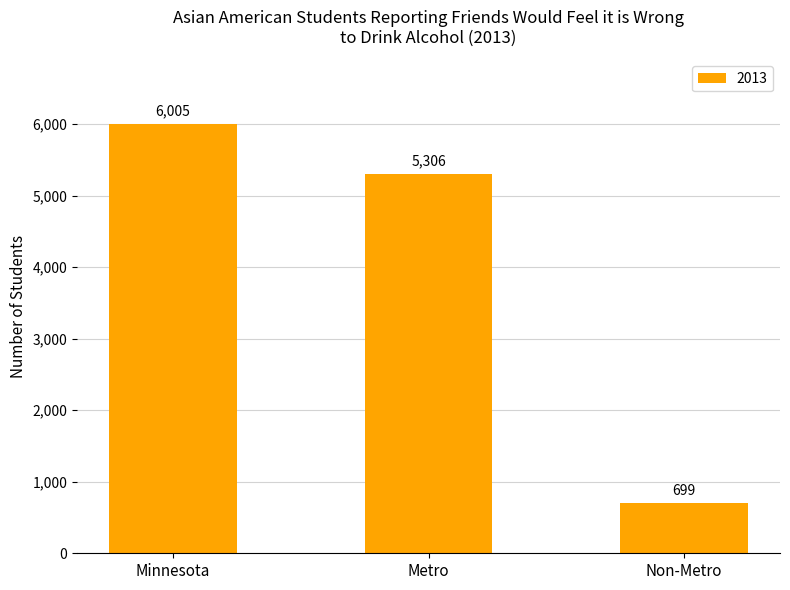

What is the sum of all values?

12010